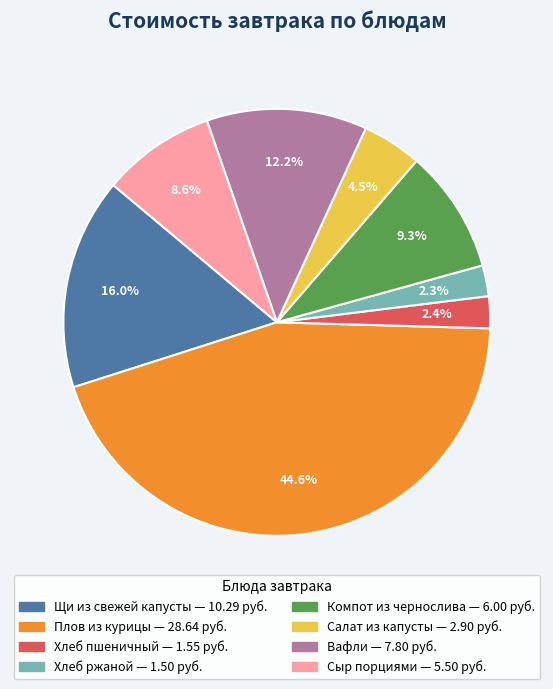

Do Салат из капусты and Щи из свежей капусты together represent more than half of the pie?

No